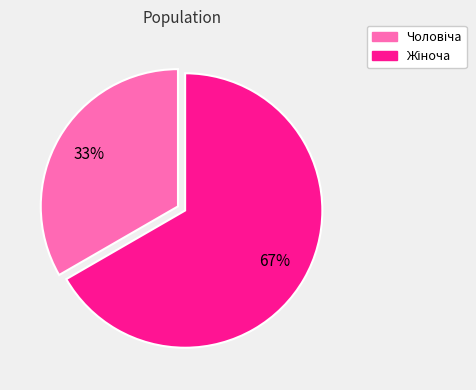

To the nearest percent, what is the average slice percentage?

50%